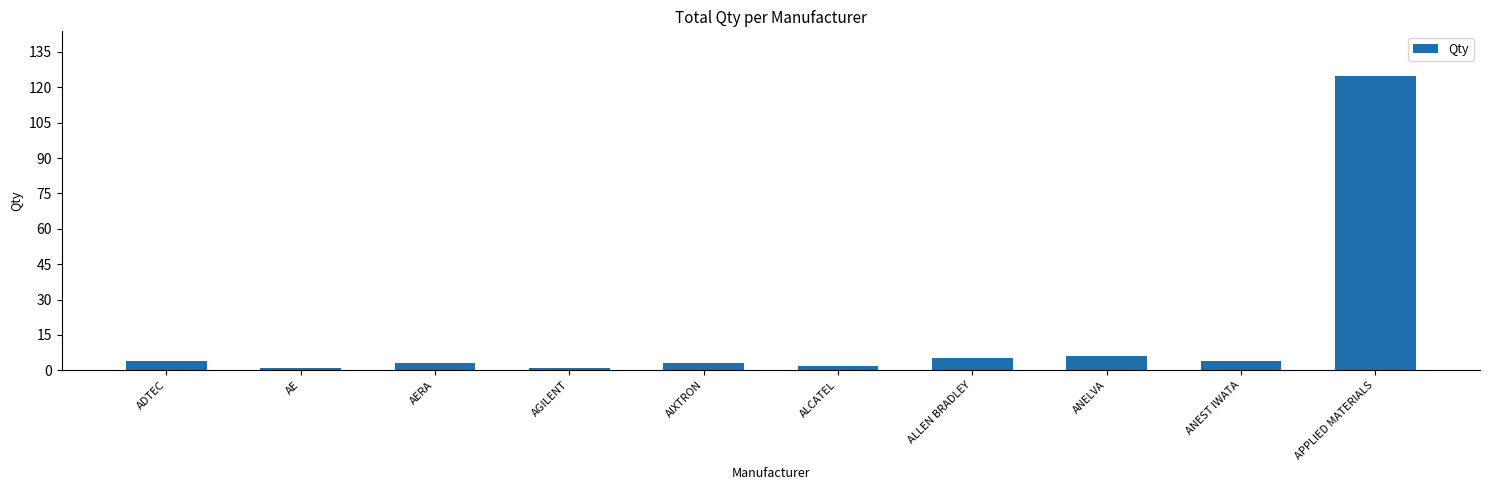

What is the average value?

15